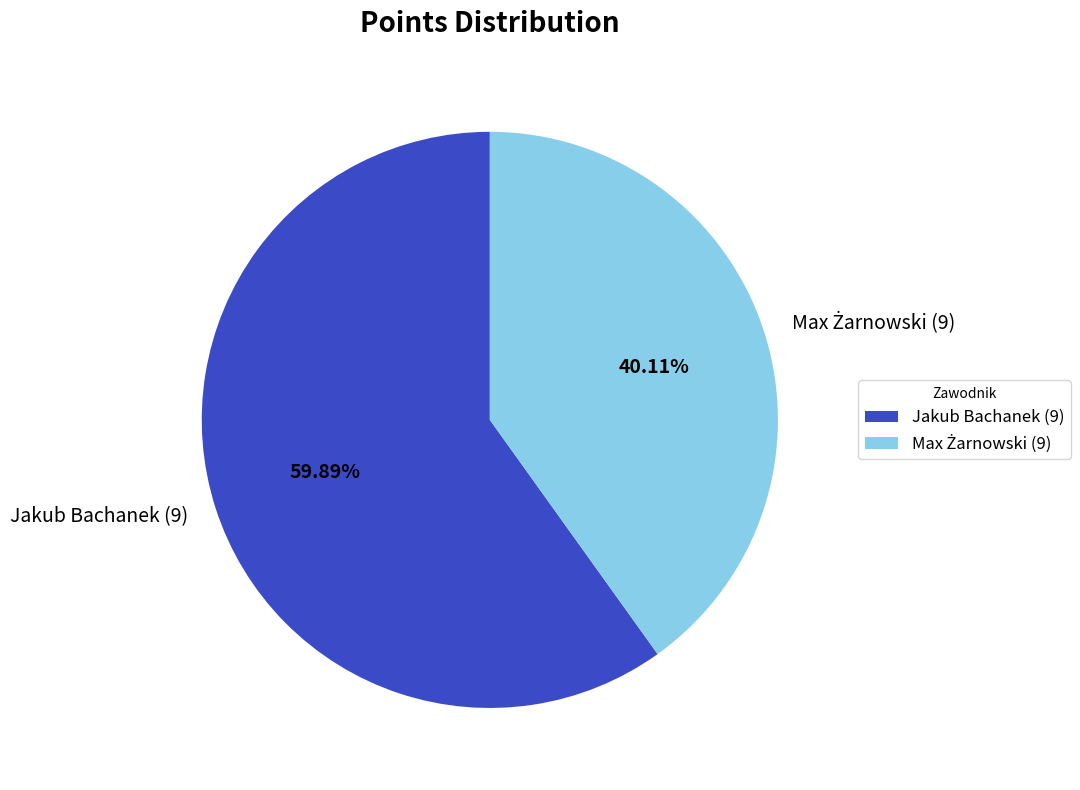

Does any single category account for the majority?

Yes